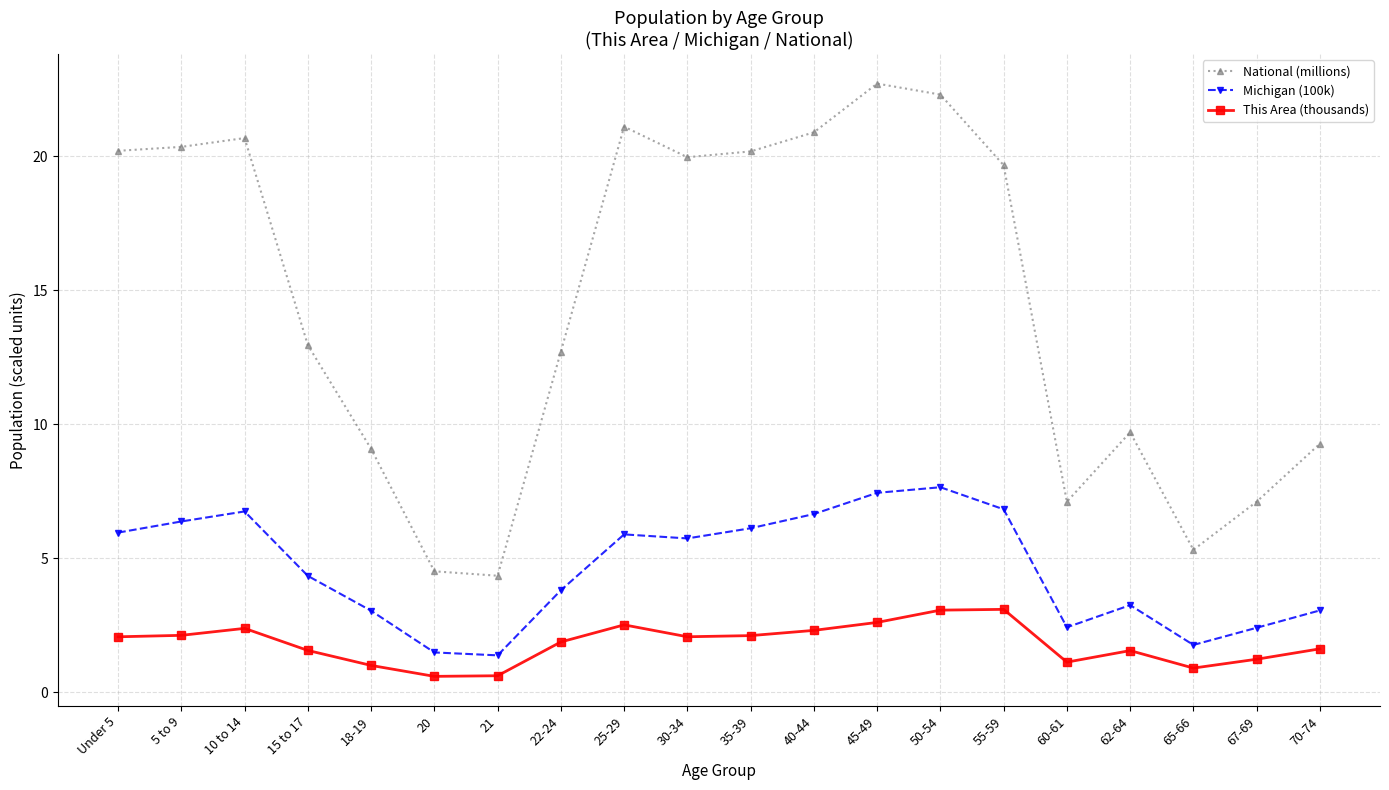

True or false: This Area (thousands) has a value of 3.1 at 55-59.

True